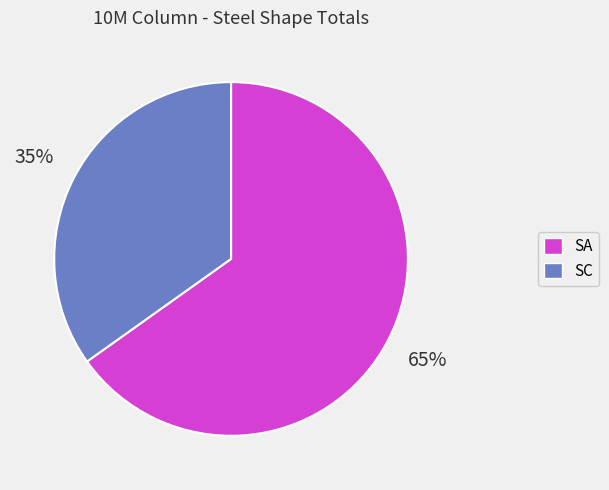

Combined, do SC and SA account for over 50%?

Yes